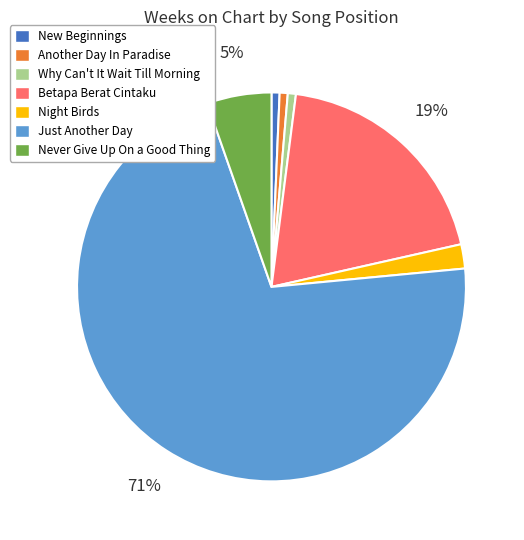

Is there any slice that represents more than half of the pie?

Yes